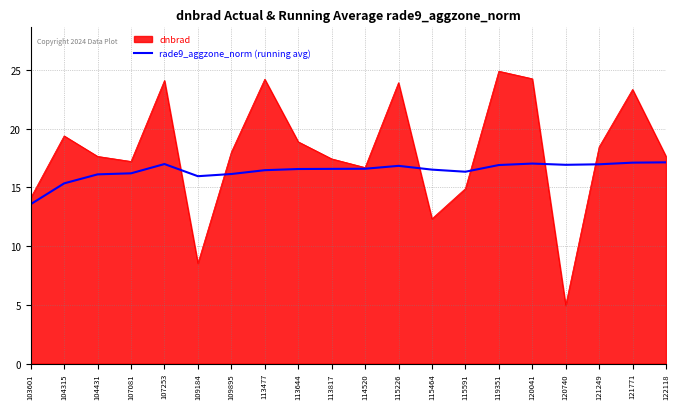

Does the chart have visible grid lines?

Yes